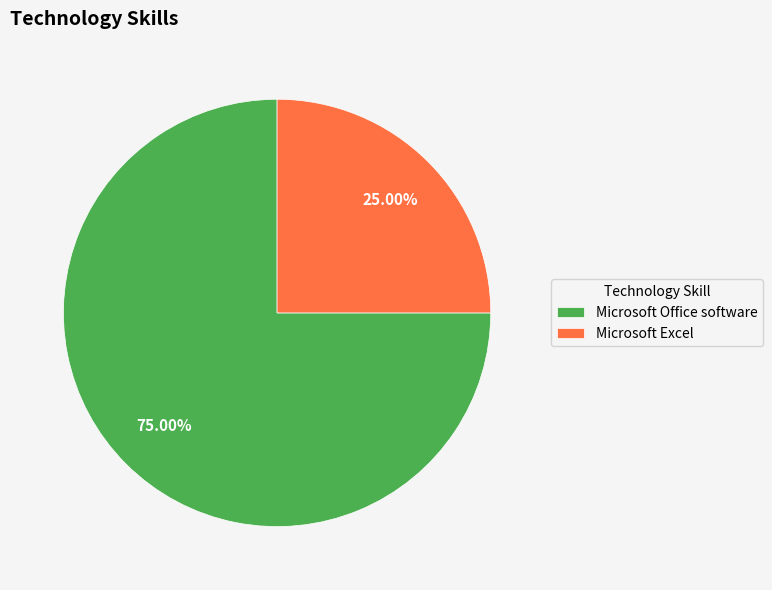

Which slice represents more than half of the pie?

Microsoft Office software